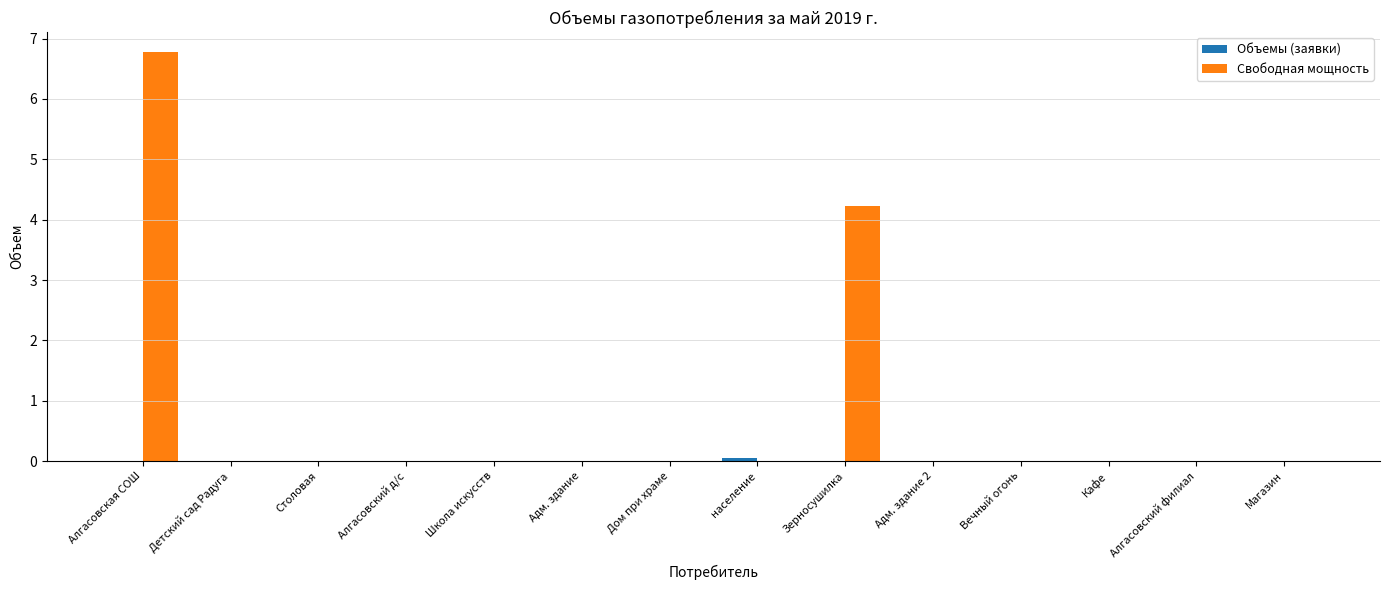

The Свободная мощность series shows 3.1 at Адм. здание. True or false?

False